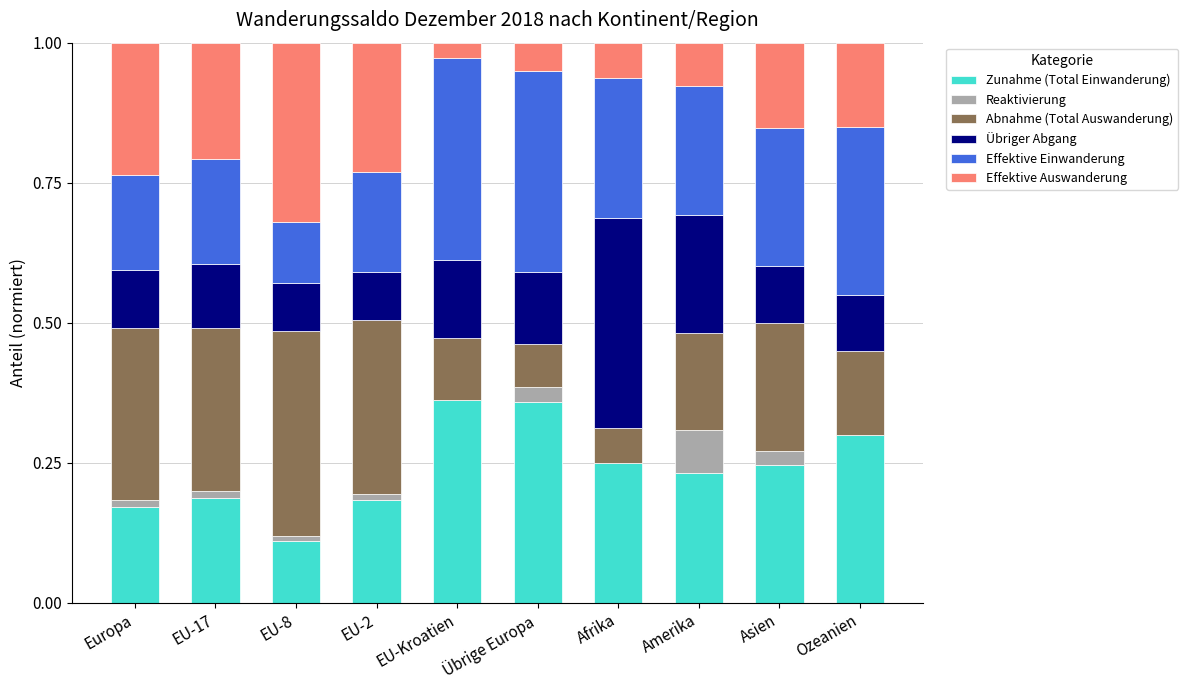

What are all the series names shown in the legend?

Zunahme (Total Einwanderung), Reaktivierung, Abnahme (Total Auswanderung), Übriger Abgang, Effektive Einwanderung, Effektive Auswanderung